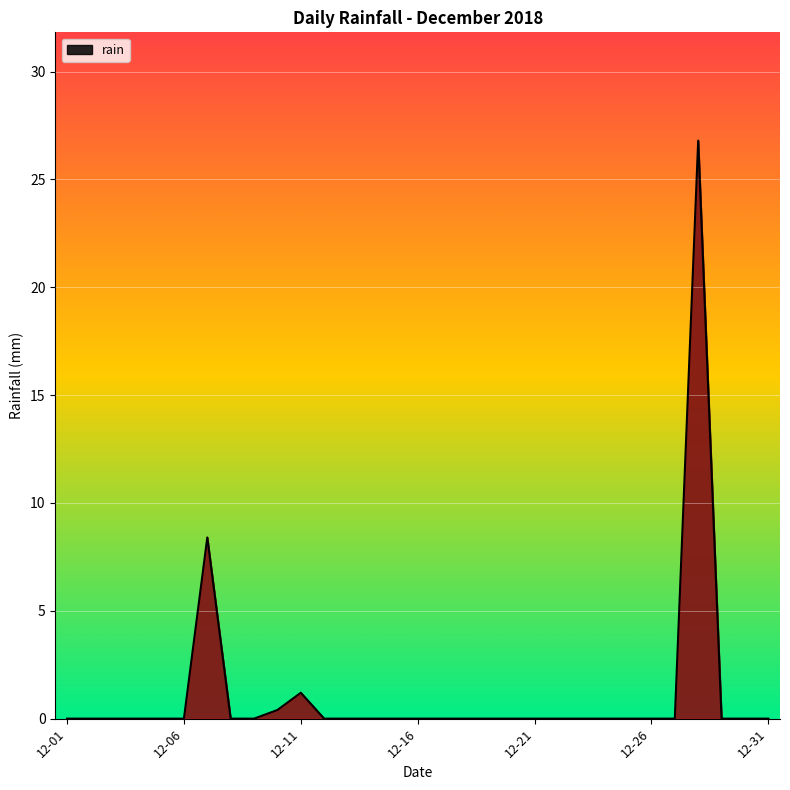

What is the maximum value shown in the chart?

26.8